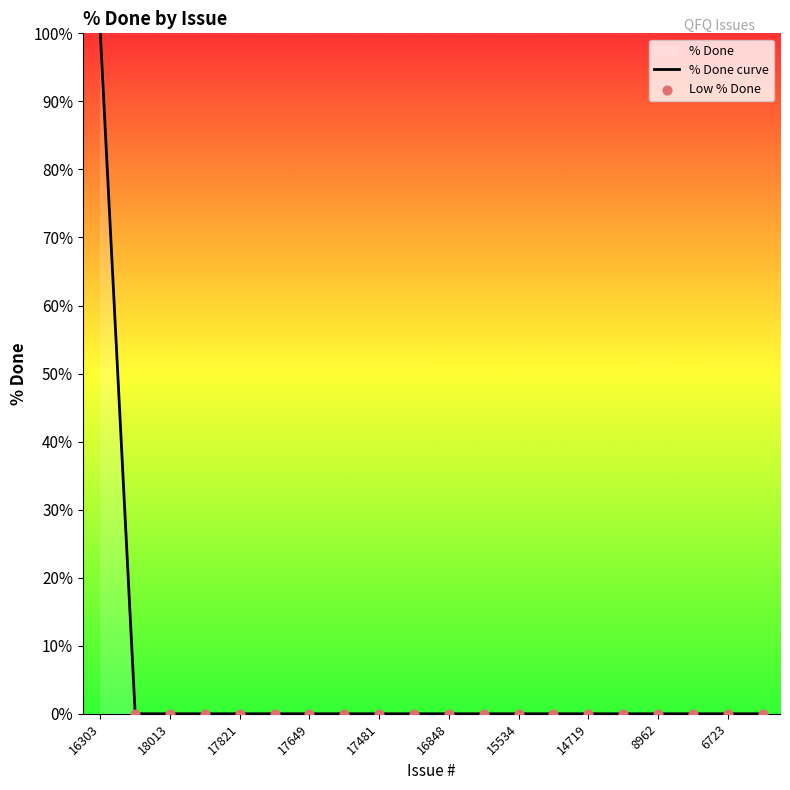

Which has a higher value, 15534 or 16303?

16303